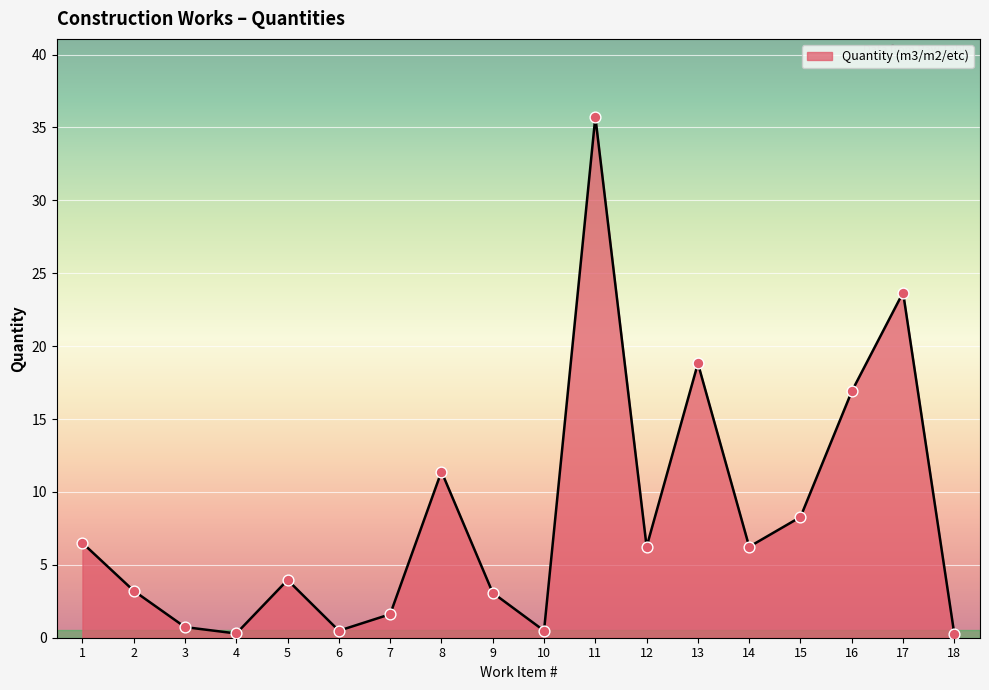

What is the change in value from 12 to 18?

-6.0